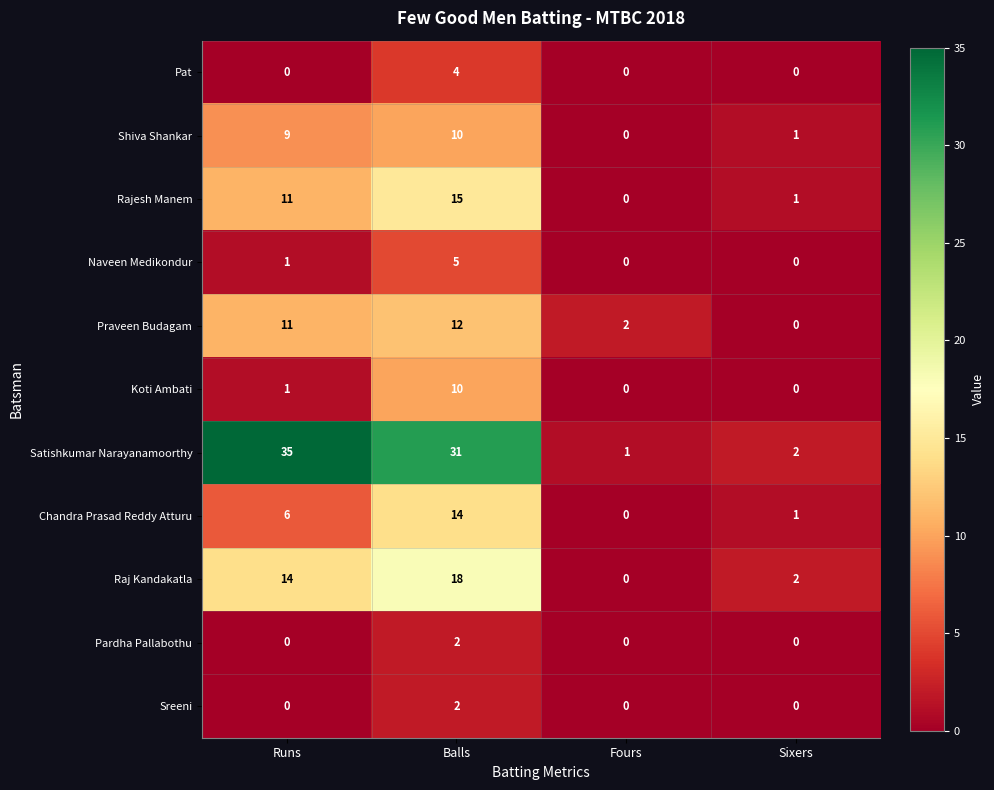

Rank the categories by Praveen Budagam value from lowest to highest.

Sixers, Fours, Runs, Balls